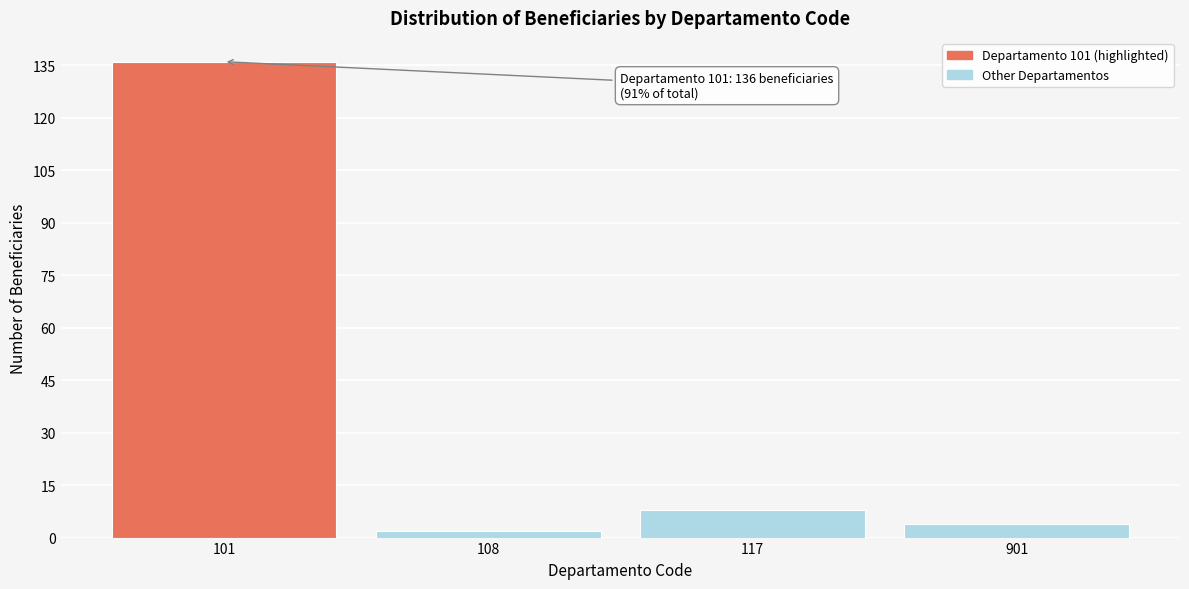

Reading left to right, what are all the values shown in this chart?

101=136	108=2	117=8	901=4